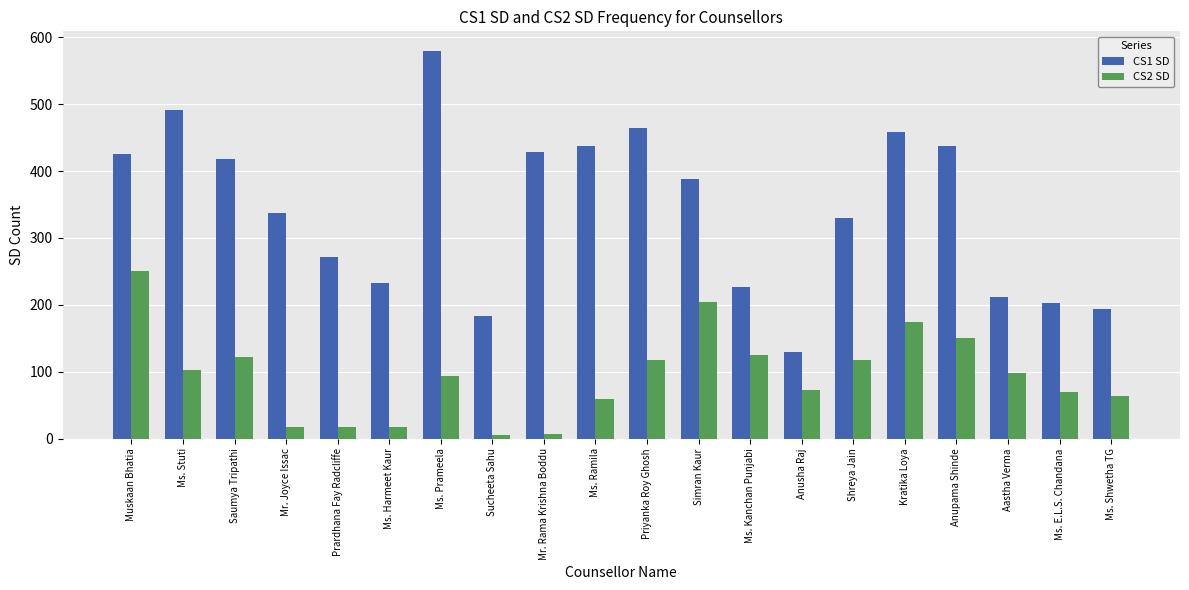

What is the difference between the maximum and minimum values in the CS2 SD series?

244